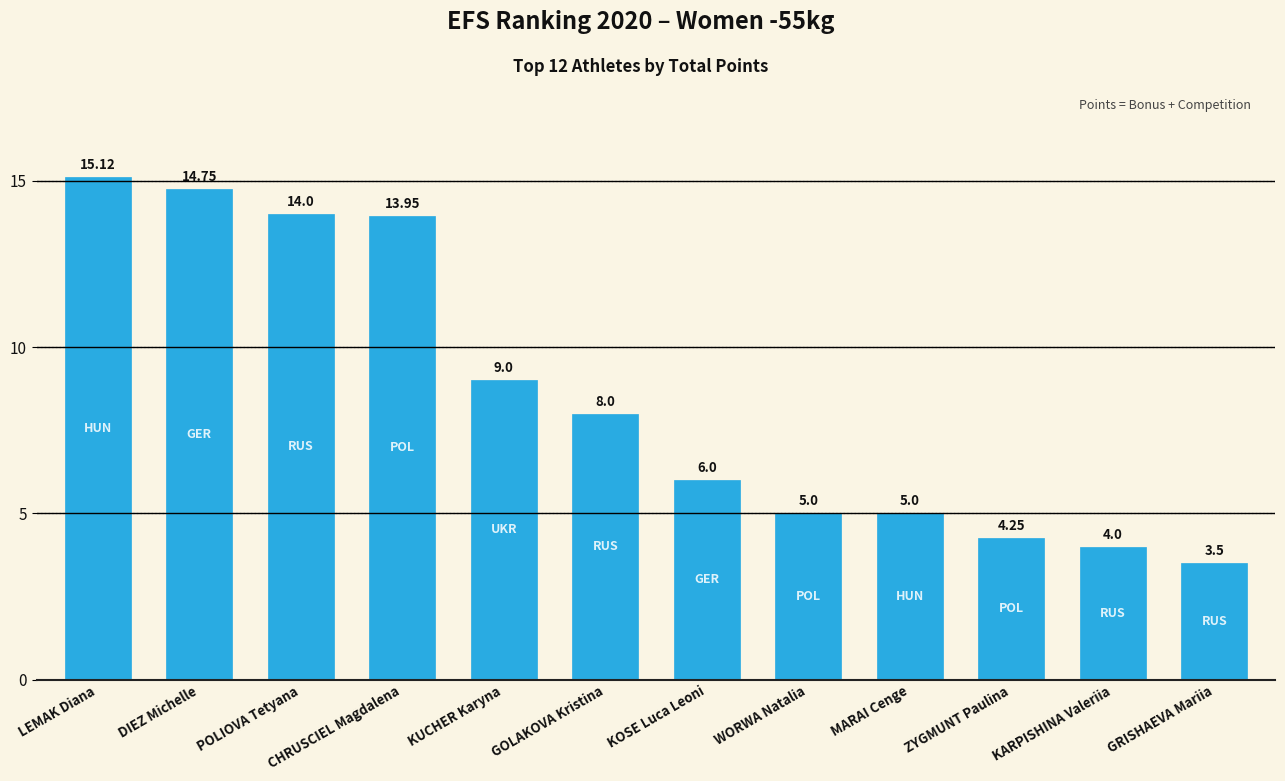

What is the label of the 12th bar from the right?

LEMAK Diana